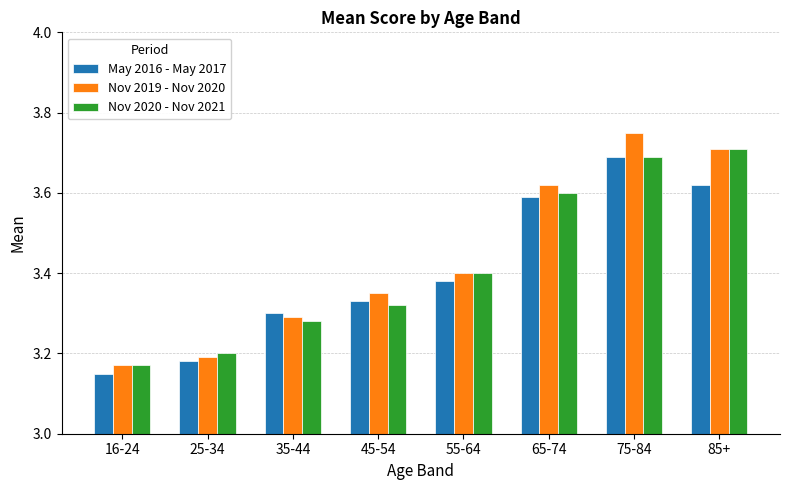

Does the chart contain any negative values?

No